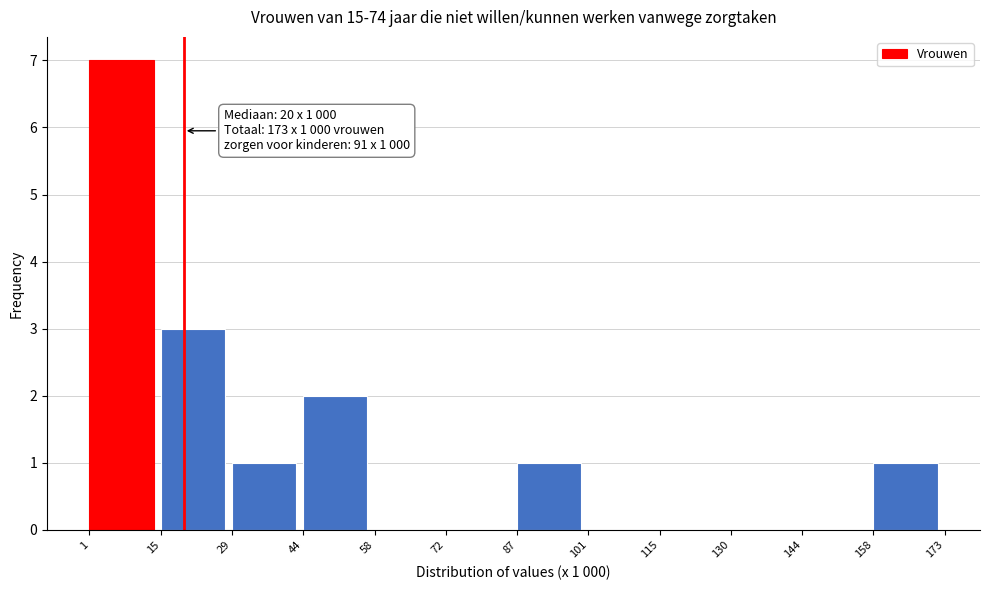

Which range on the x-axis has the tallest bar?

1 to 15